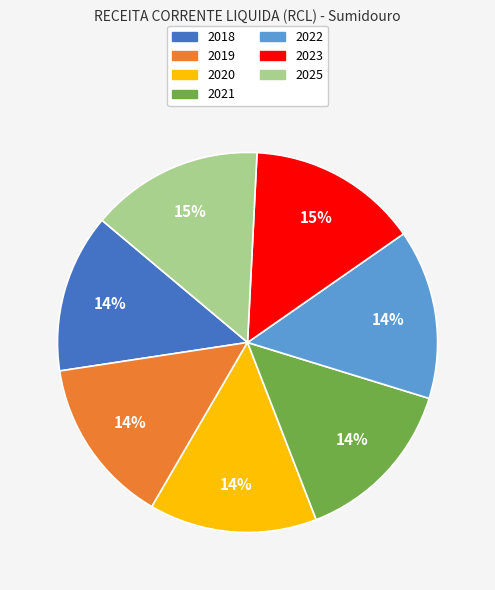

To the nearest percent, what is the average slice percentage?

14%